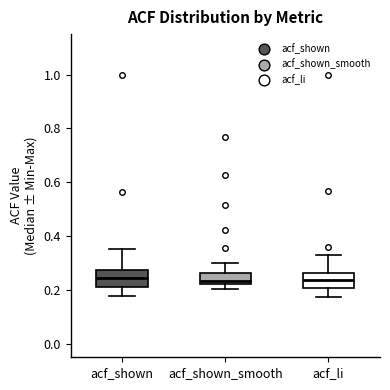

Reading left to right, read every box against the y-axis: the position of its median line, the range the box covers, and the ends of its whiskers. The values are not printed on the chart, so give them approximately, as read against the axis.

acf_shown: median 0.24, box 0.22 to 0.28, whiskers 0.18 to 0.36
acf_shown_smooth: median 0.24, box 0.22 to 0.26, whiskers 0.20 to 0.30
acf_li: median 0.24, box 0.20 to 0.26, whiskers 0.18 to 0.34